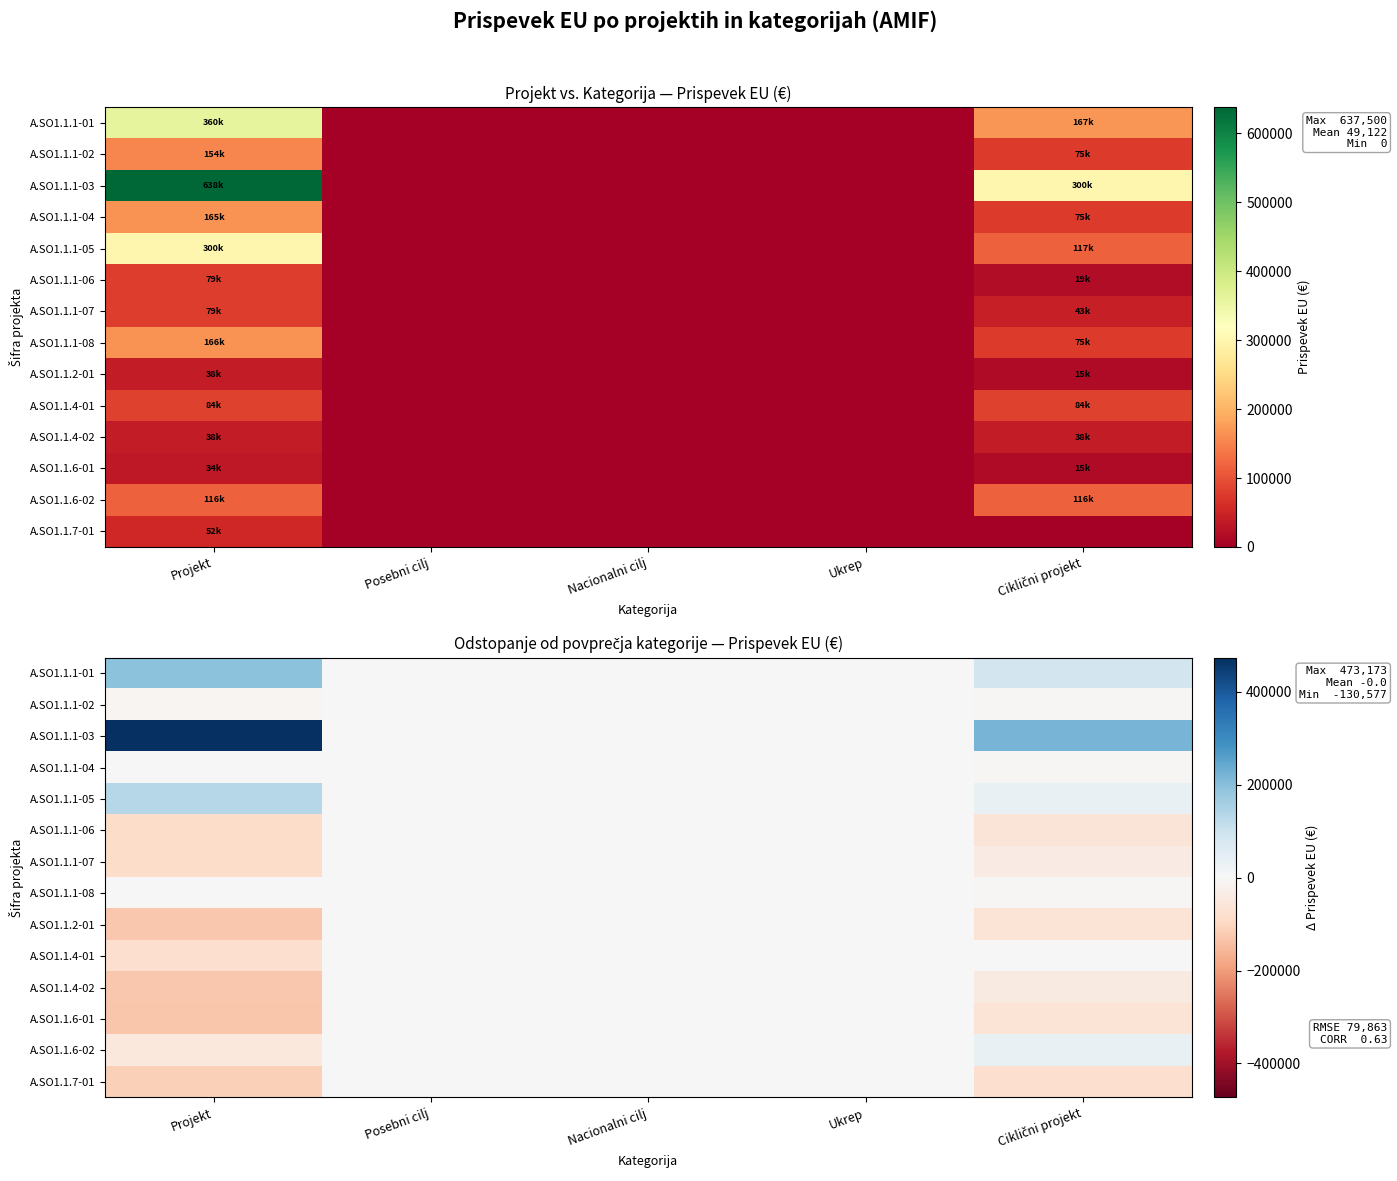

What is the difference between the maximum and minimum values in the A.SO1.1.1-08 series?

7704.8